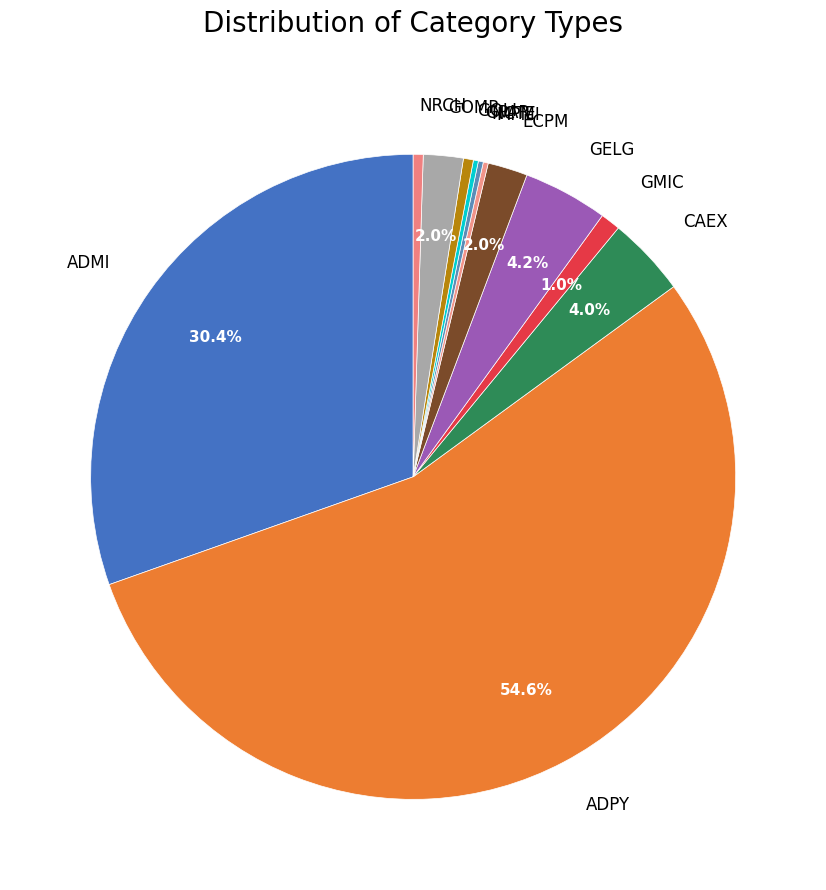

Which category has the biggest portion of the pie?

ADPY